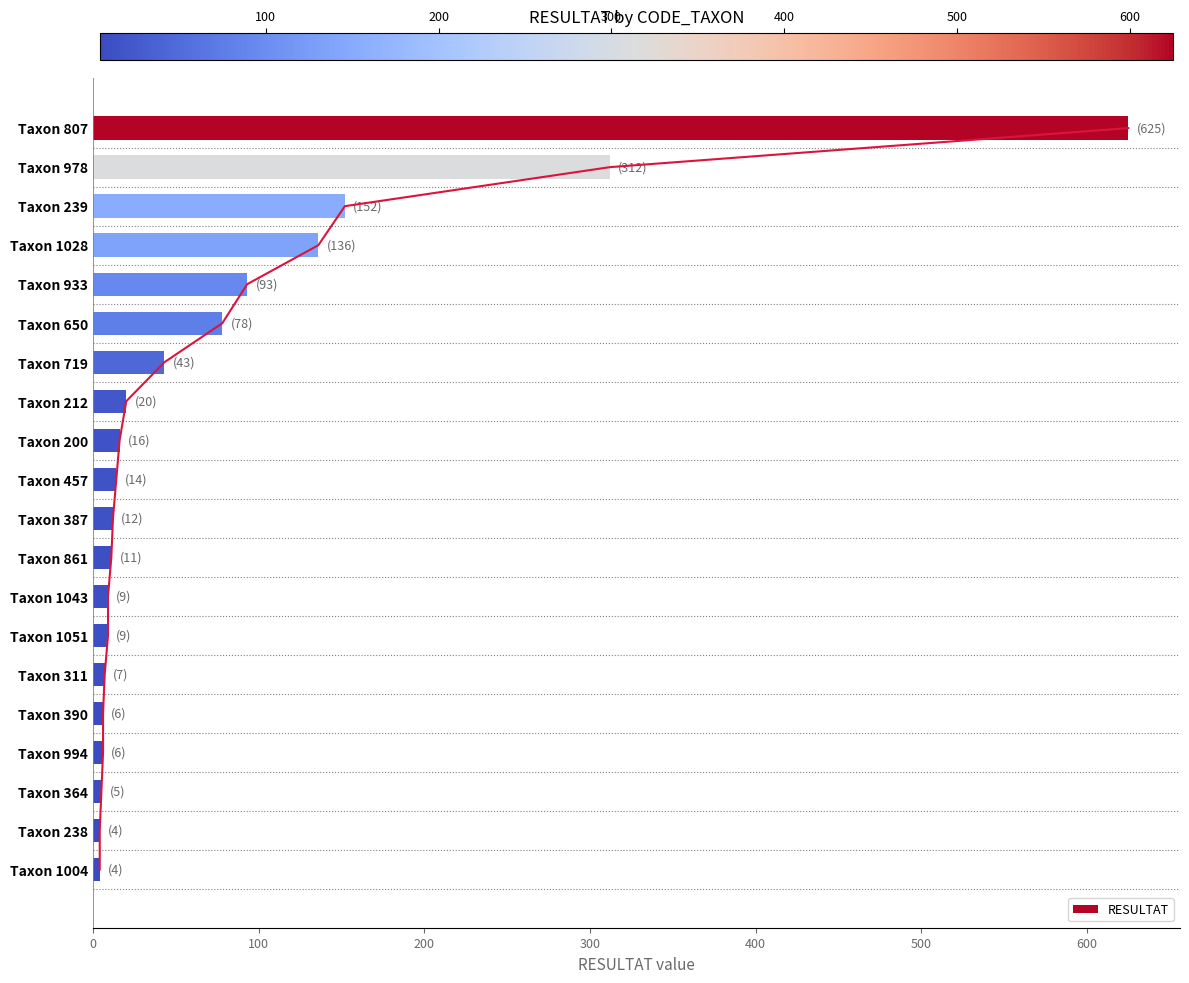

What is the average value of the RESULTAT series?

78